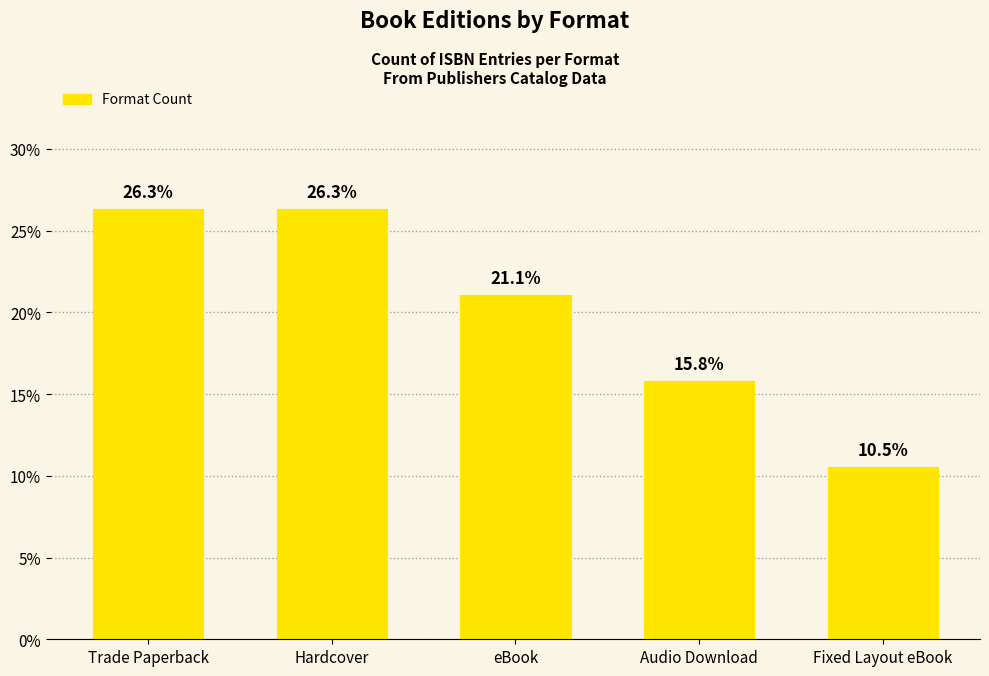

Reading left to right, transcribe all the data shown in this chart.

Trade Paperback=26.3	Hardcover=26.3	eBook=21.1	Audio Download=15.8	Fixed Layout eBook=10.5